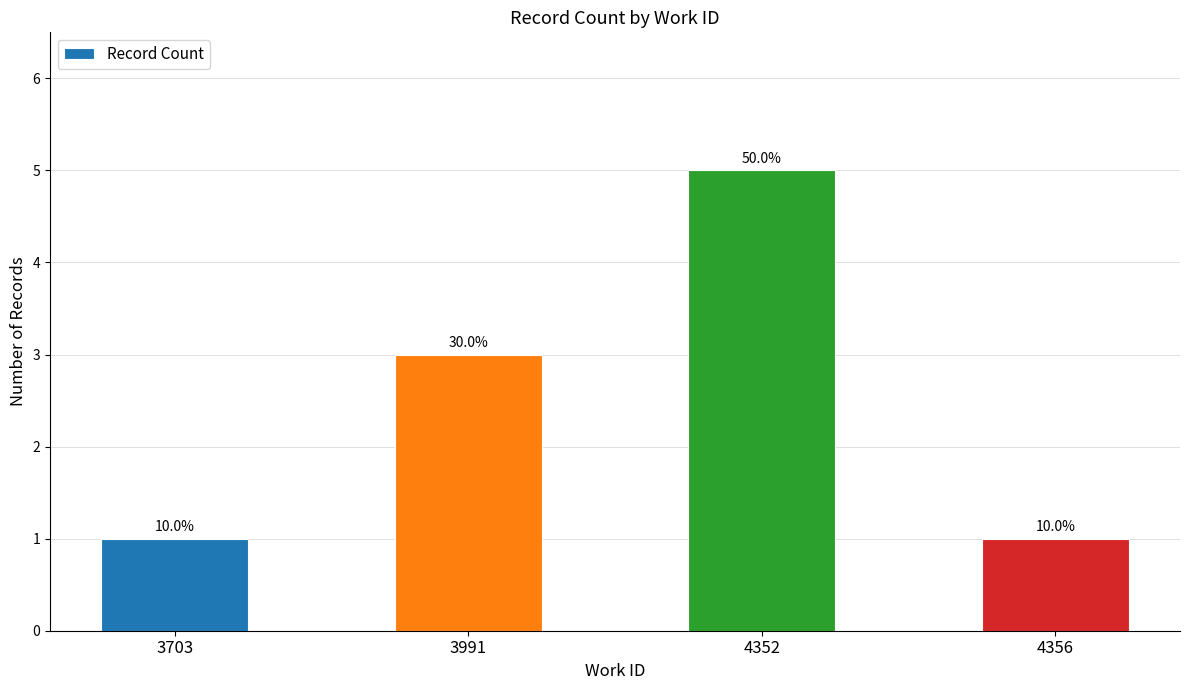

Are the bars horizontal?

No